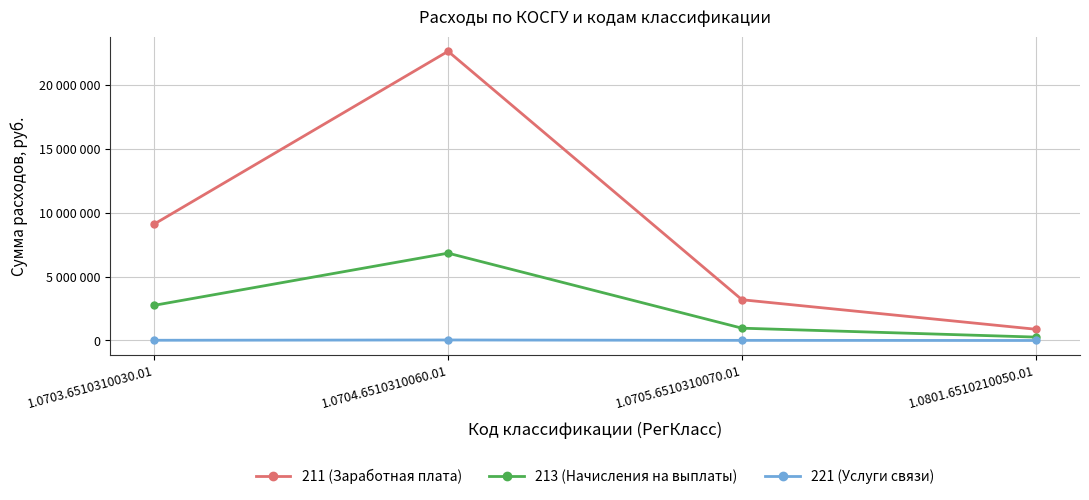

Does the chart have visible grid lines?

Yes